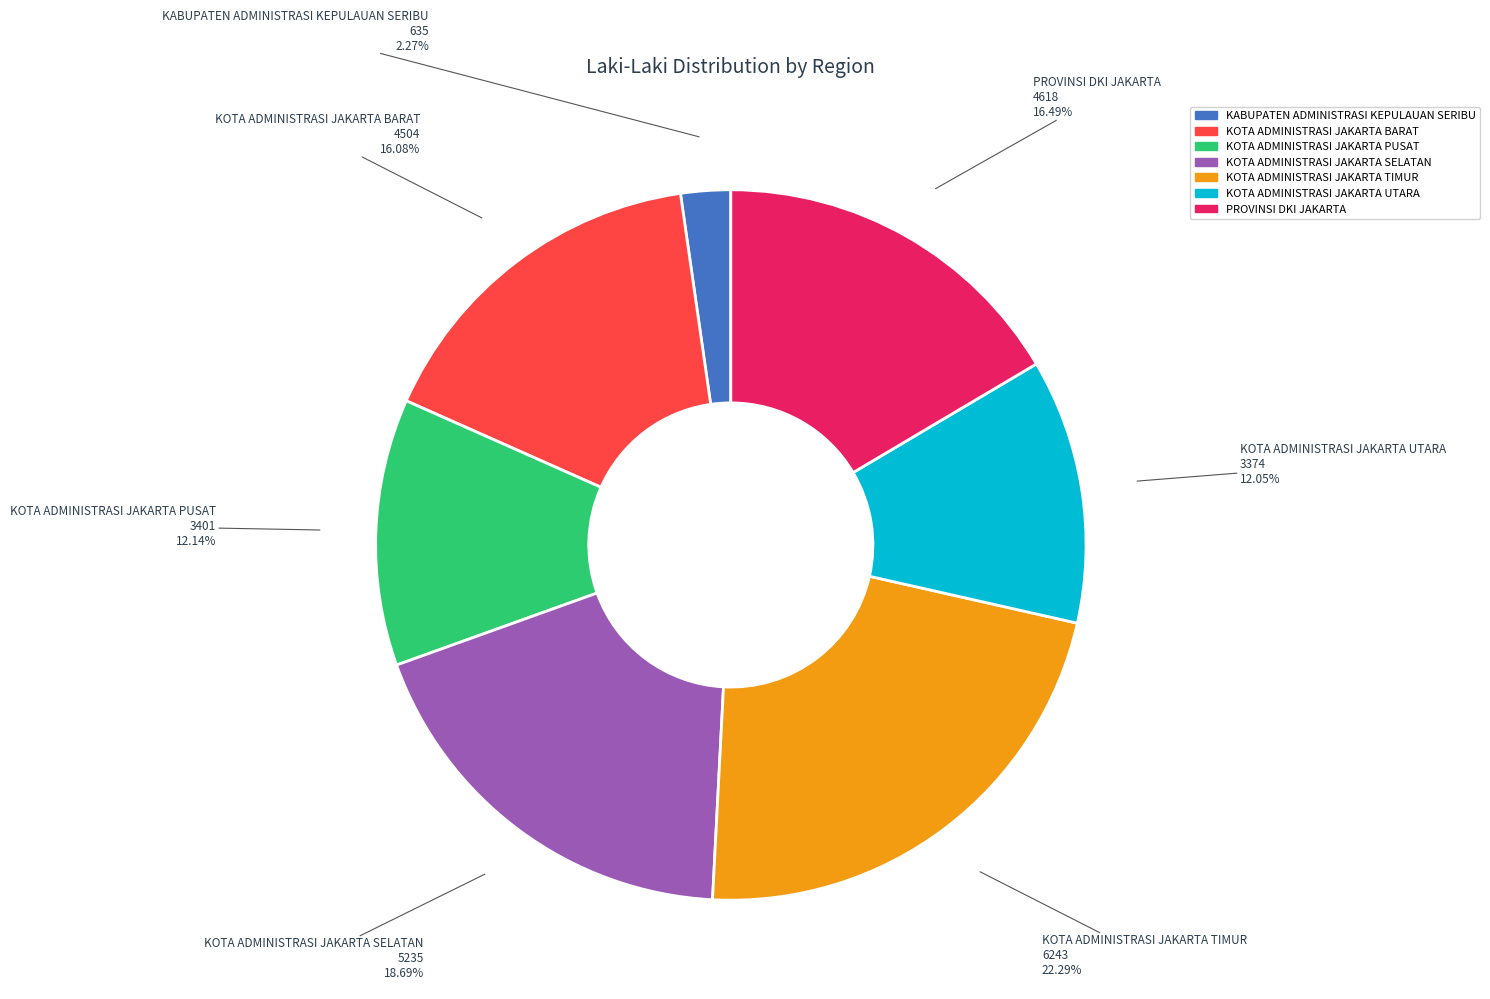

Does any single category account for the majority?

No